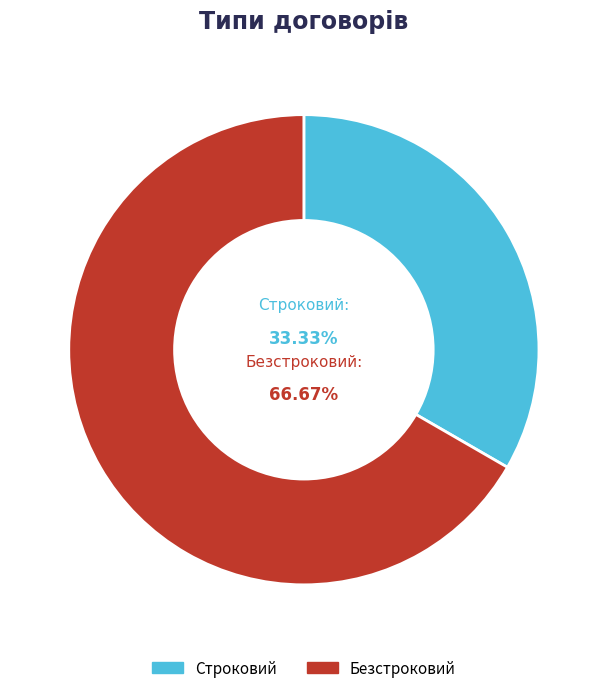

What portion of the pie excludes Безстроковий?

33.3%